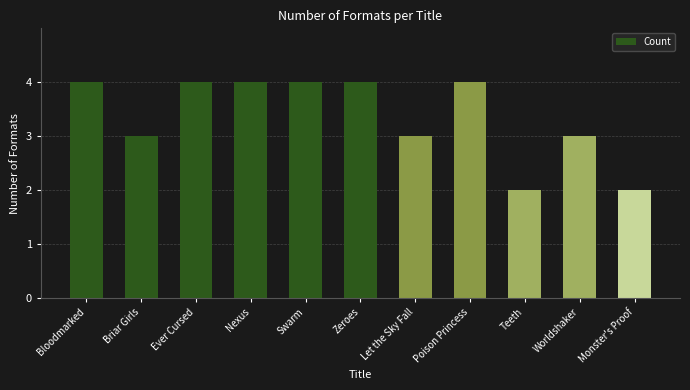

What is the maximum value shown in the chart?

4